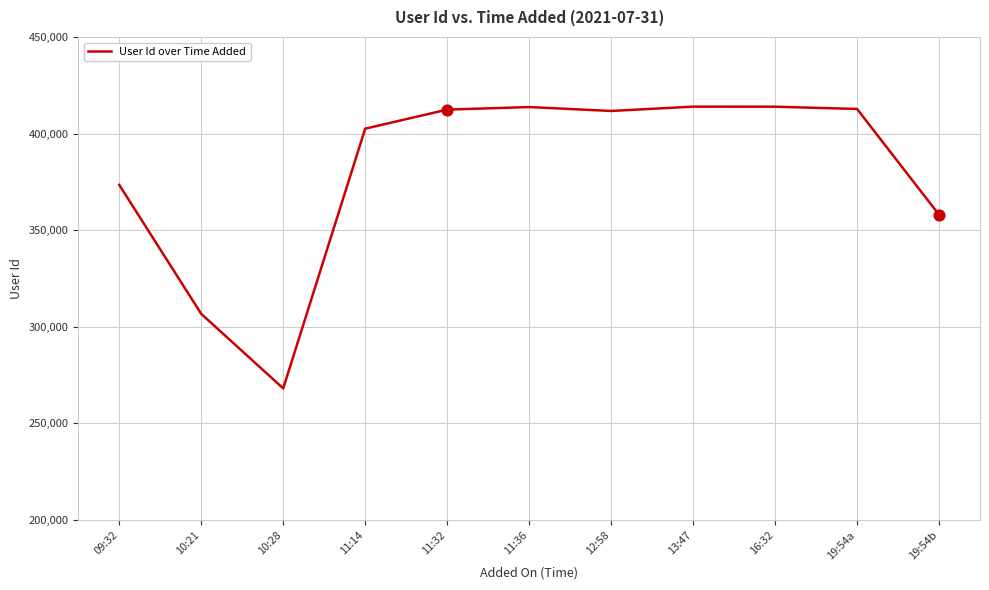

Which has a higher value, 19:54b or 09:32?

09:32